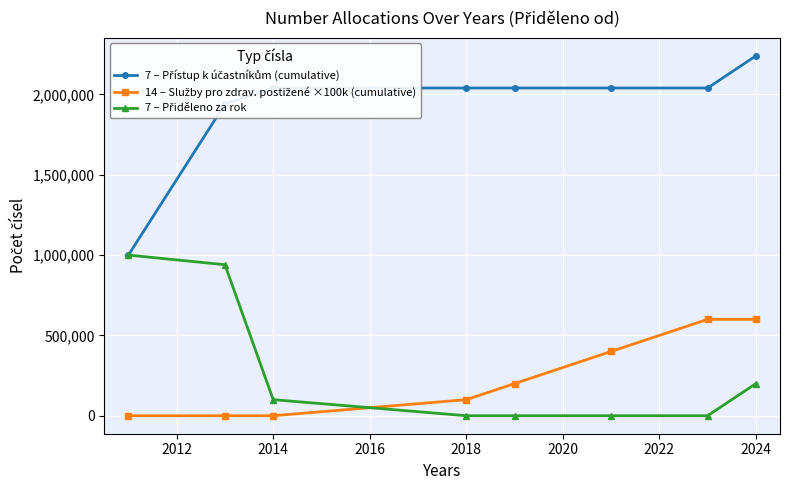

How many lines are shown in the chart?

3